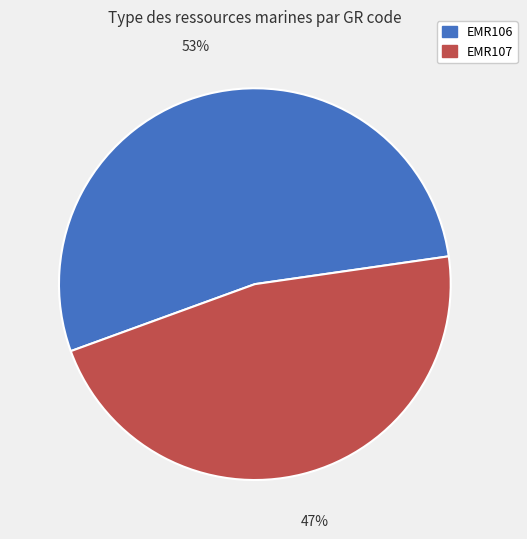

Combined, do EMR106 and EMR107 account for over 50%?

Yes